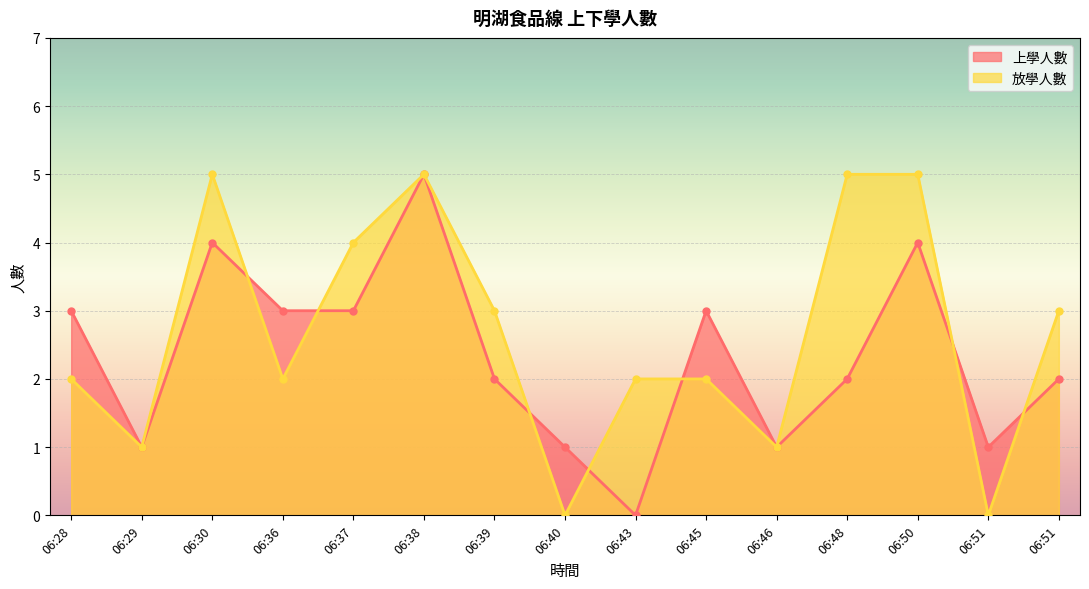

What is the value of the 放學人數 point at the 7th from the left?

3